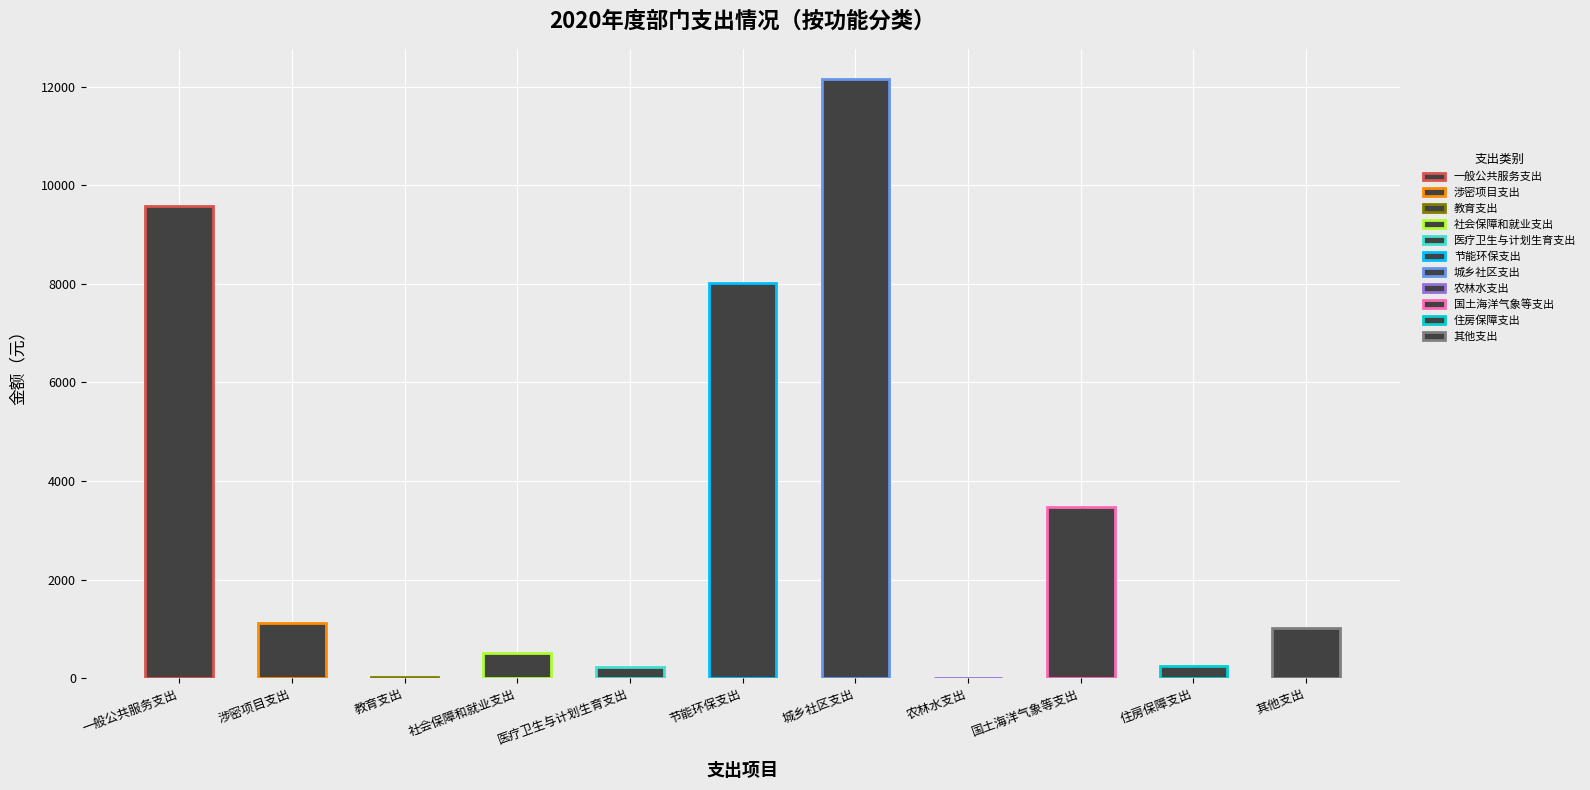

Where does the data first go above 1008?

一般公共服务支出